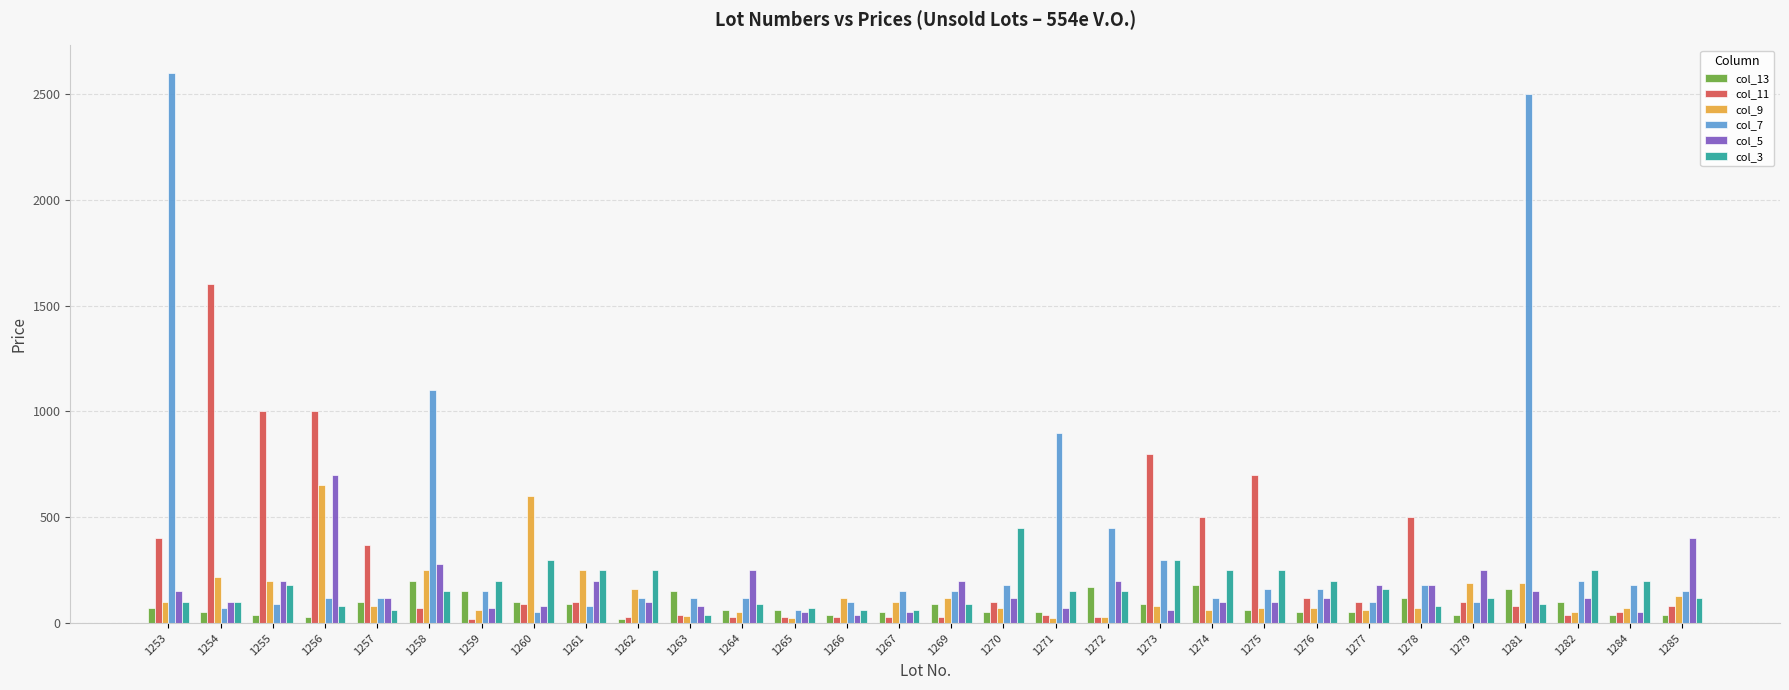

Read the col_5 value at 1255, to the nearest 10.

200